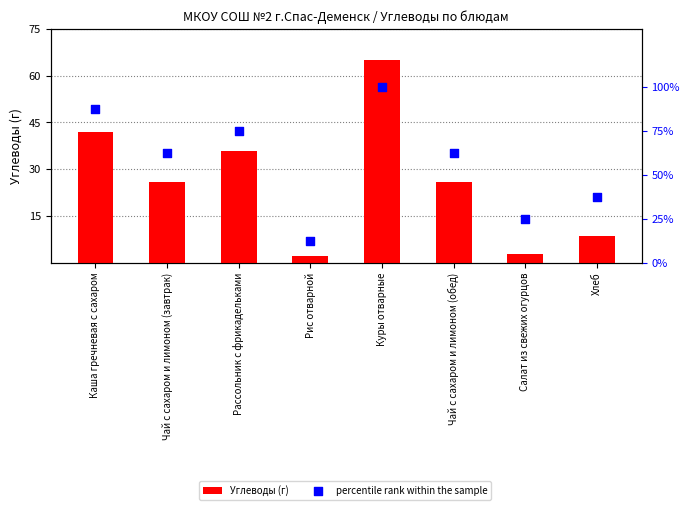

Which series has the largest total across all categories?

percentile rank within the sample